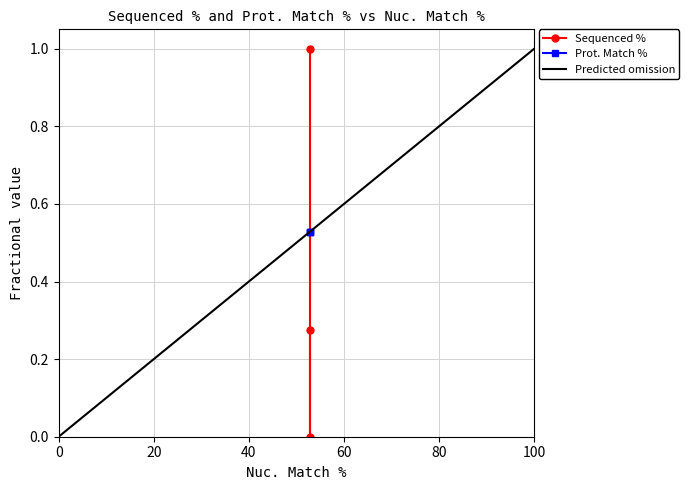

The value at ccsbBroad304_11039 is 0.5. True or false?

False